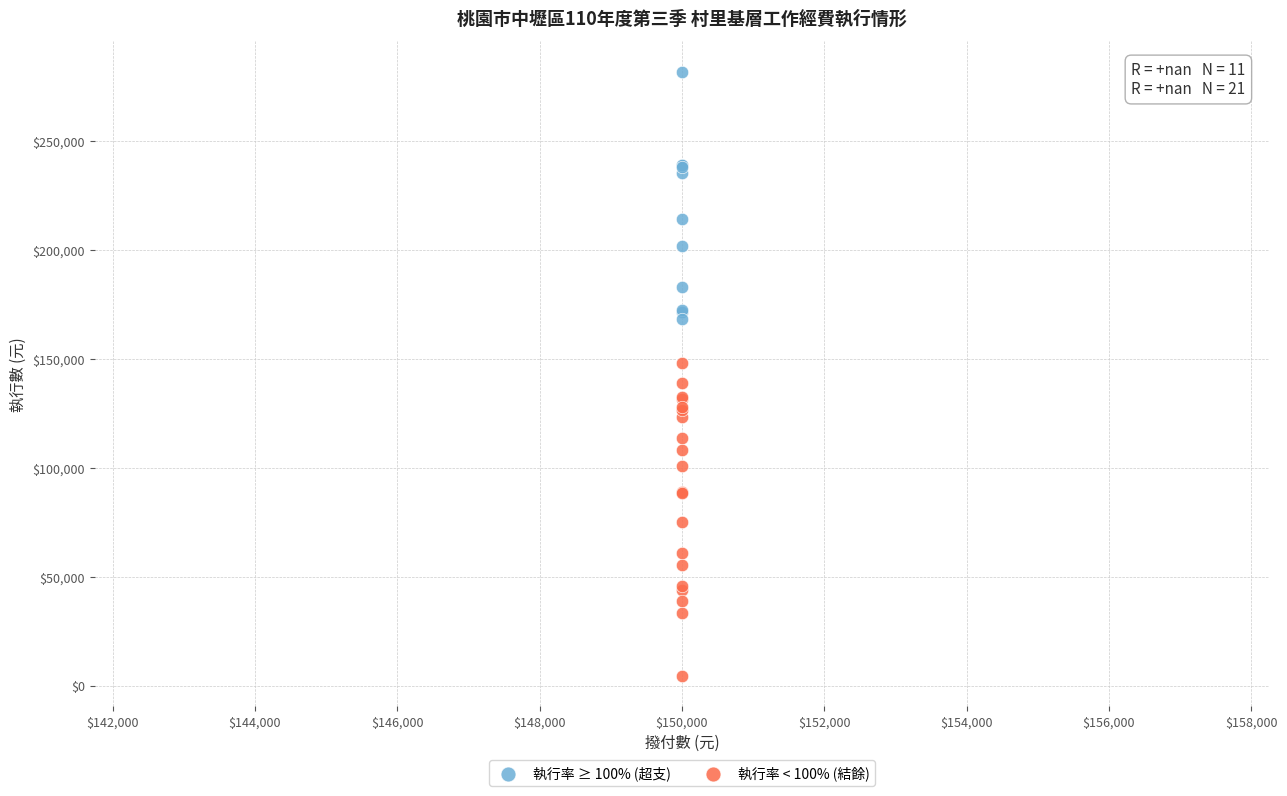

Which series has the widest spread of Y values?

執行率 < 100% (結餘)